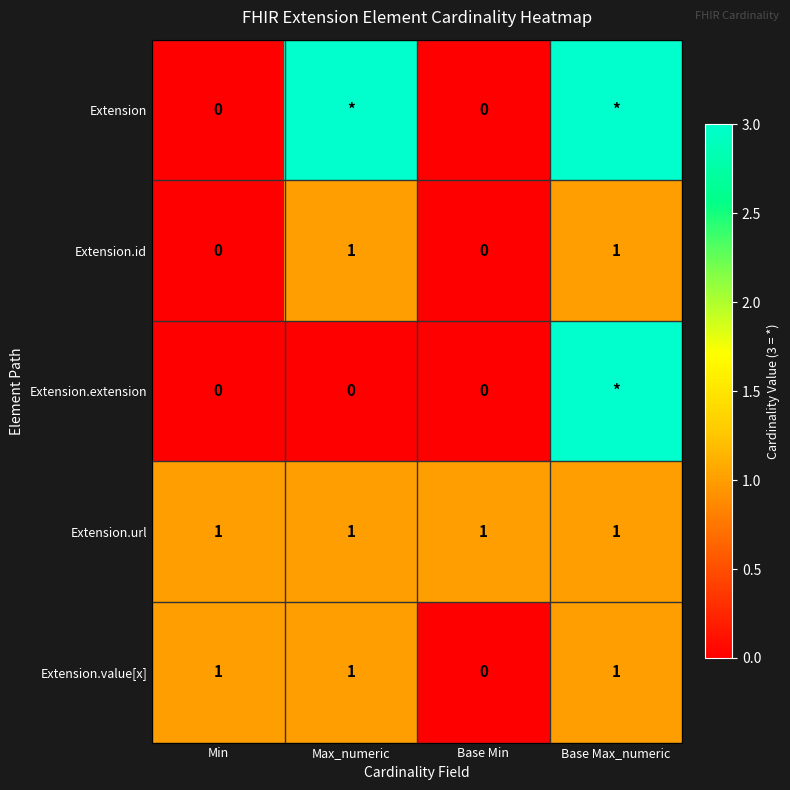

How many Extension.id values are between 0 and 1?

4